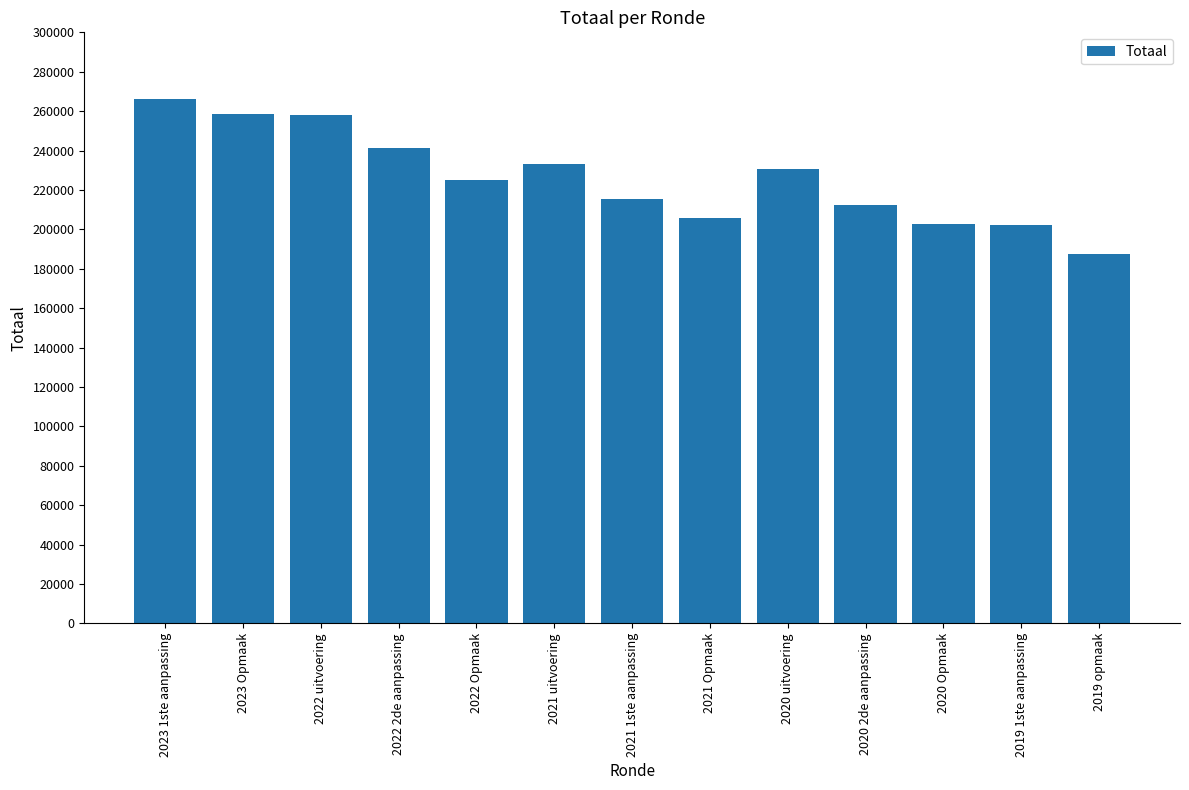

At which label does the data first exceed 224861?

2023 1ste aanpassing